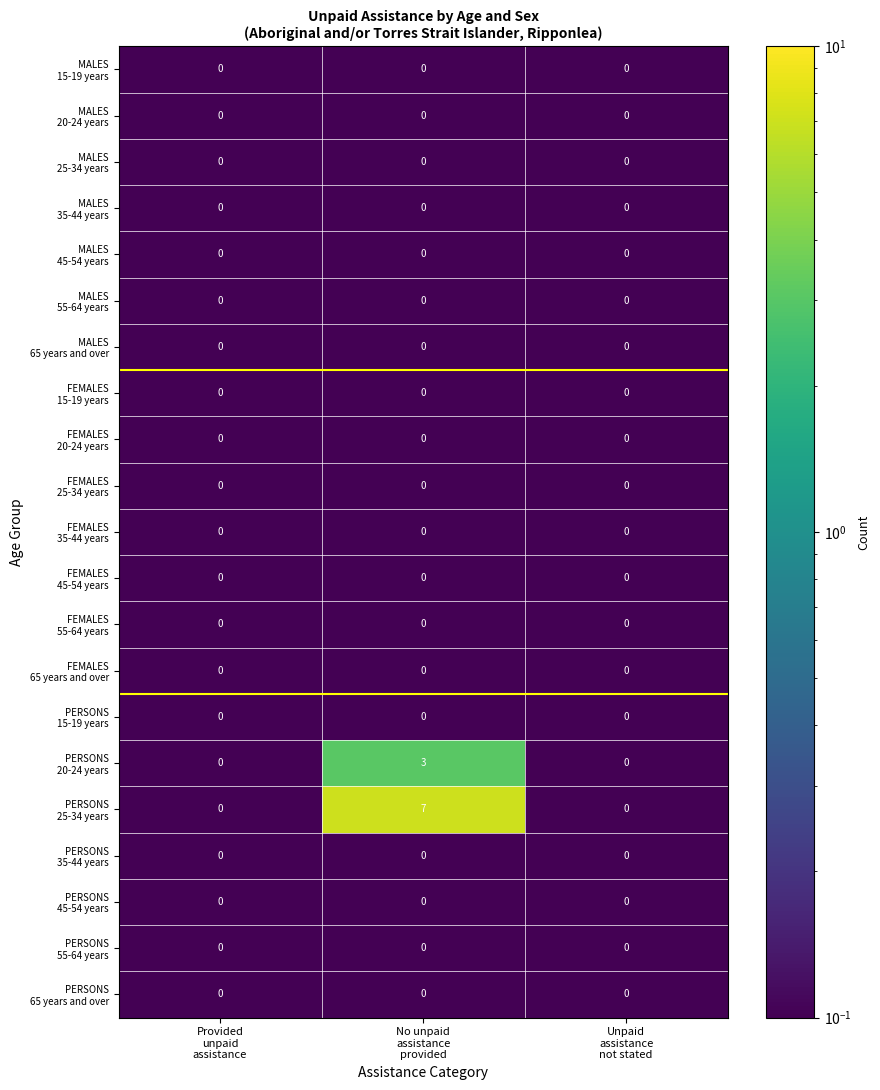

What is the greatest value displayed?

7